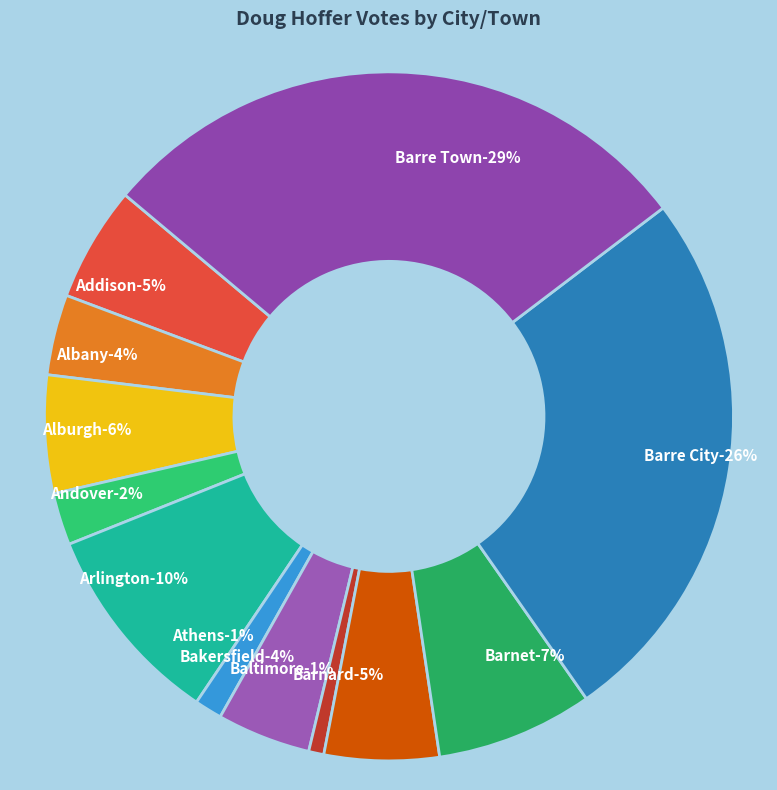

To the nearest percent, what is the average slice percentage?

8%